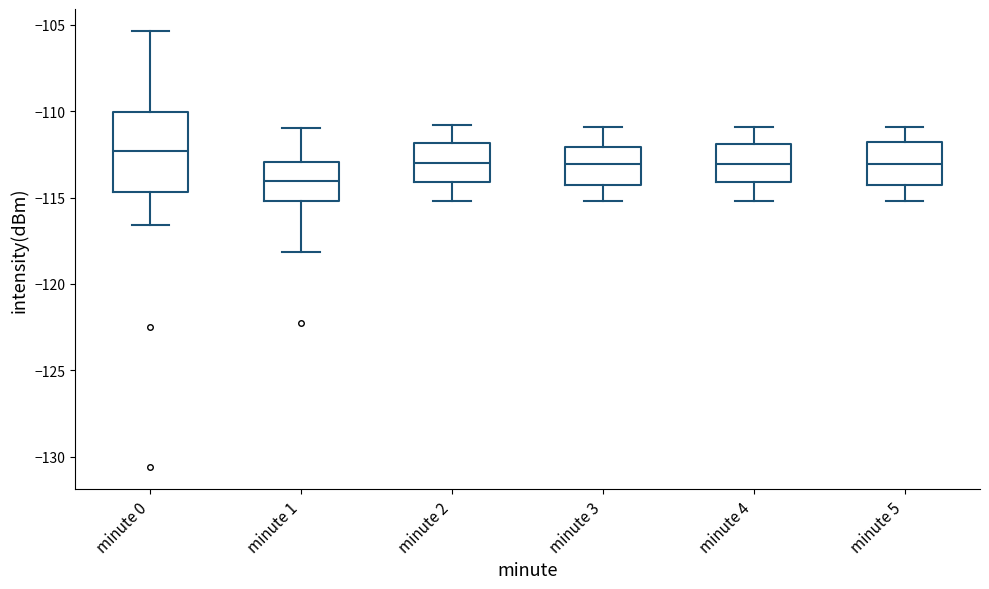

Where does the upper whisker of the box for minute 0 end on the y-axis? The values are not printed on the chart, so give them approximately, as read against the axis.

-105.5